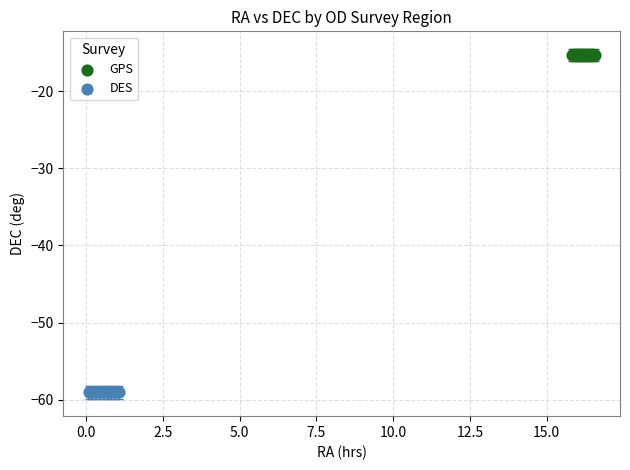

Which series contains the highest Y value?

GPS